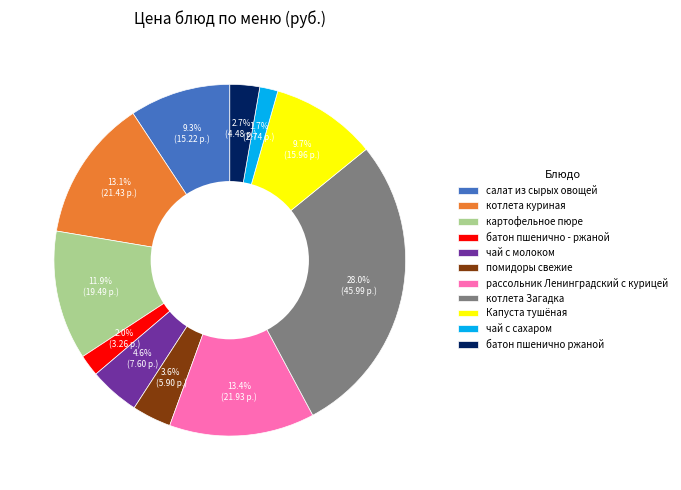

Between батон пшенично - ржаной and Капуста тушёная, which is larger?

Капуста тушёная